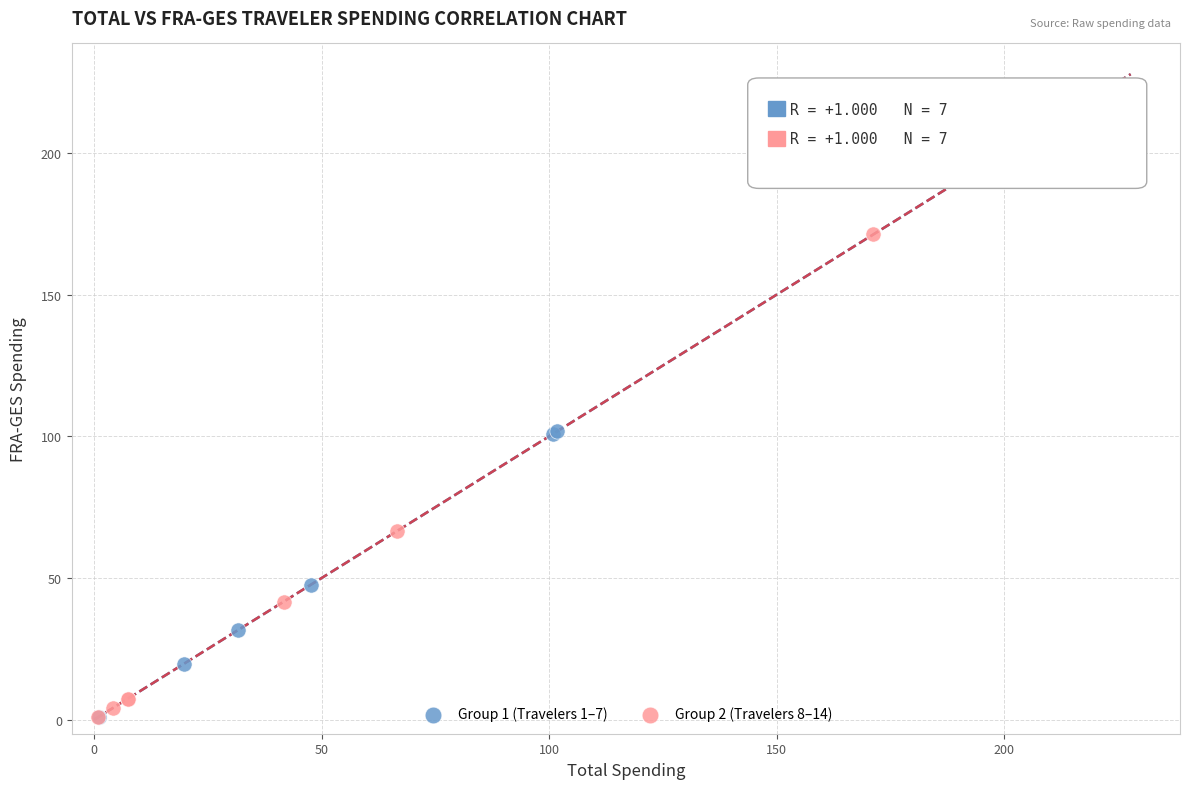

Which series has the widest spread of Y values?

Group 1 (Travelers 1–7)